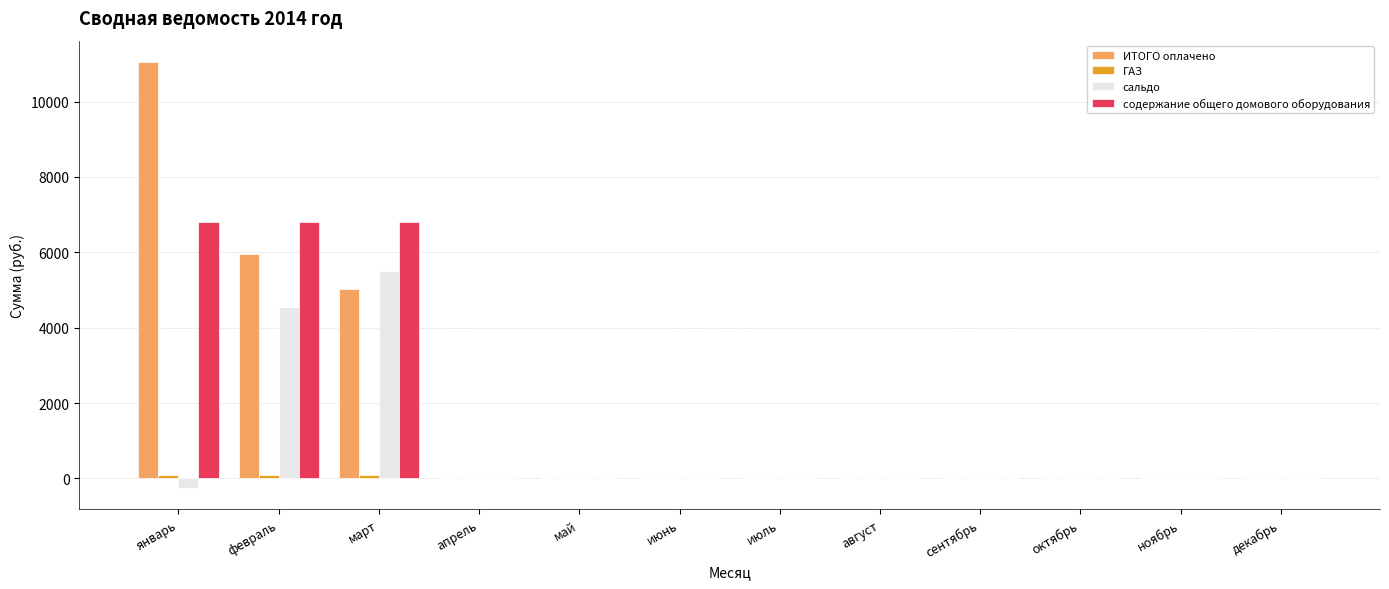

Which category has the highest value in the сальдо series?

март